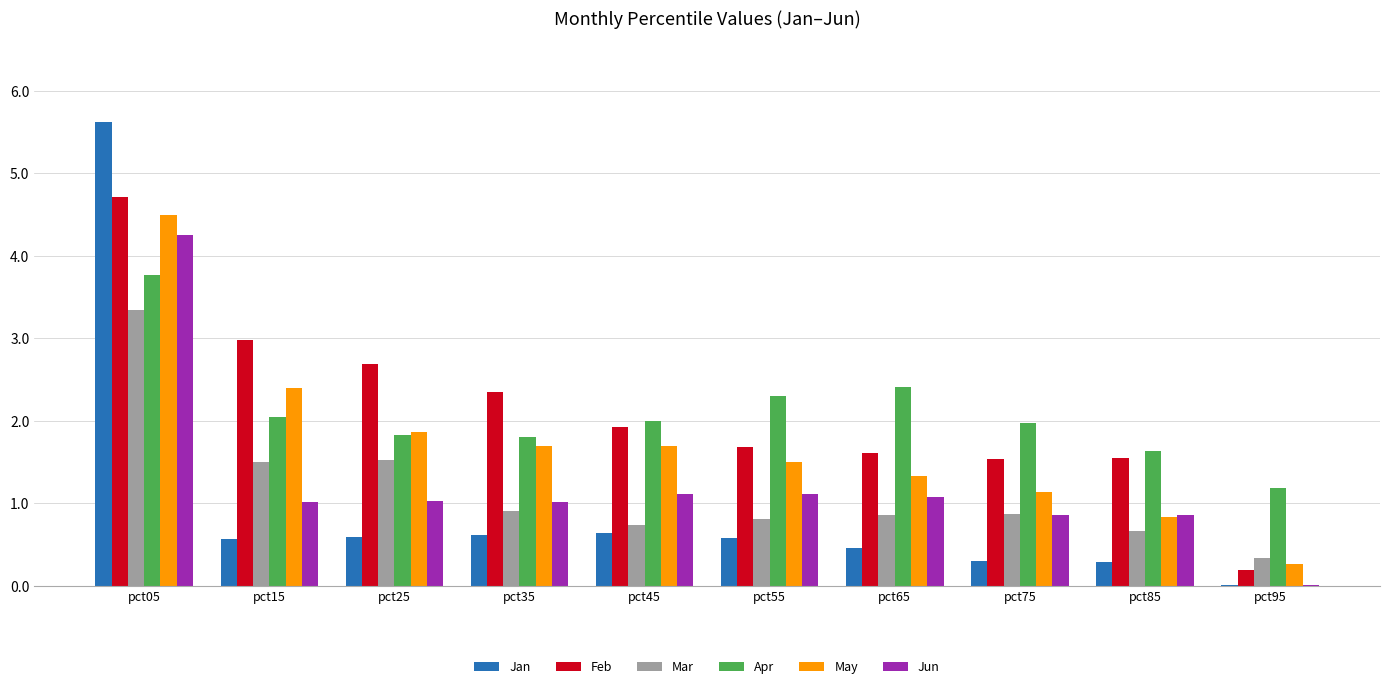

Which category has the highest value in the Jan series?

pct05